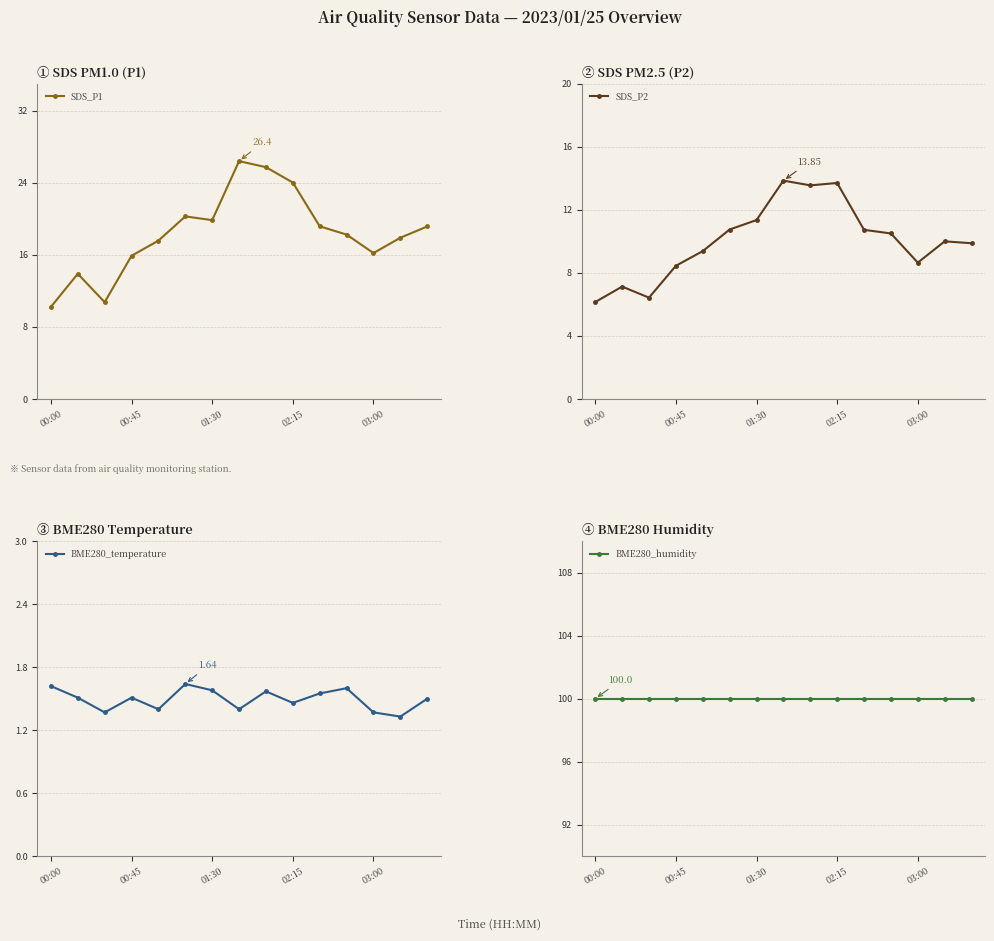

Is the value of BME280_temperature at 7 greater than the value of SDS_P1 at 00:00?

No